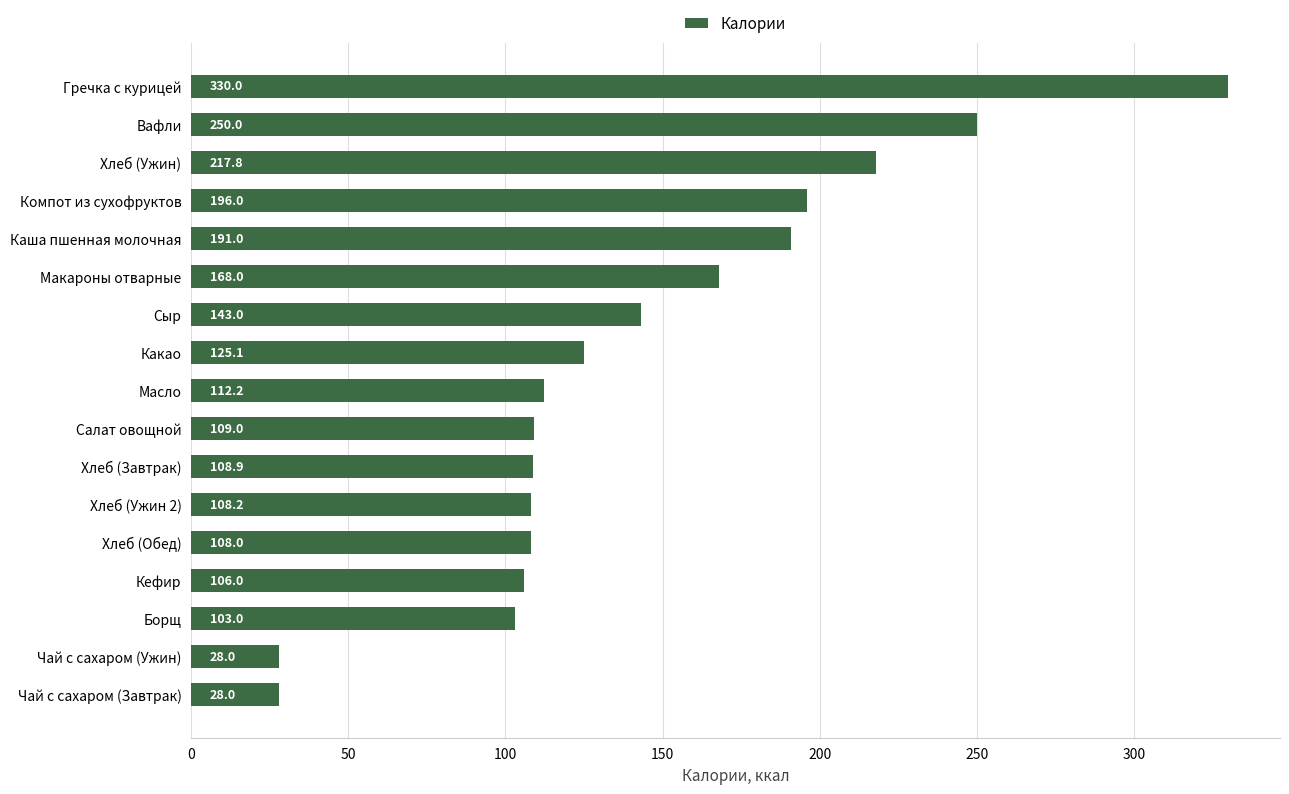

At which category does the chart reach its peak across all series?

Гречка с курицей